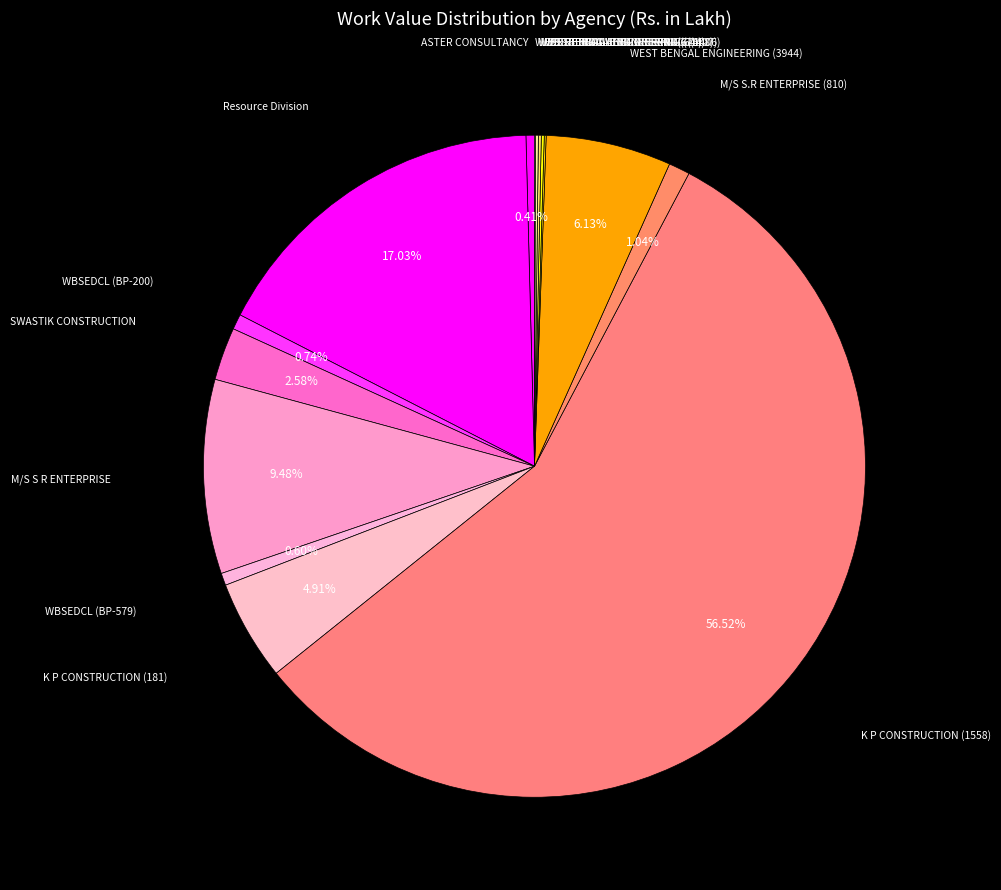

How many segments does this pie chart have?

15